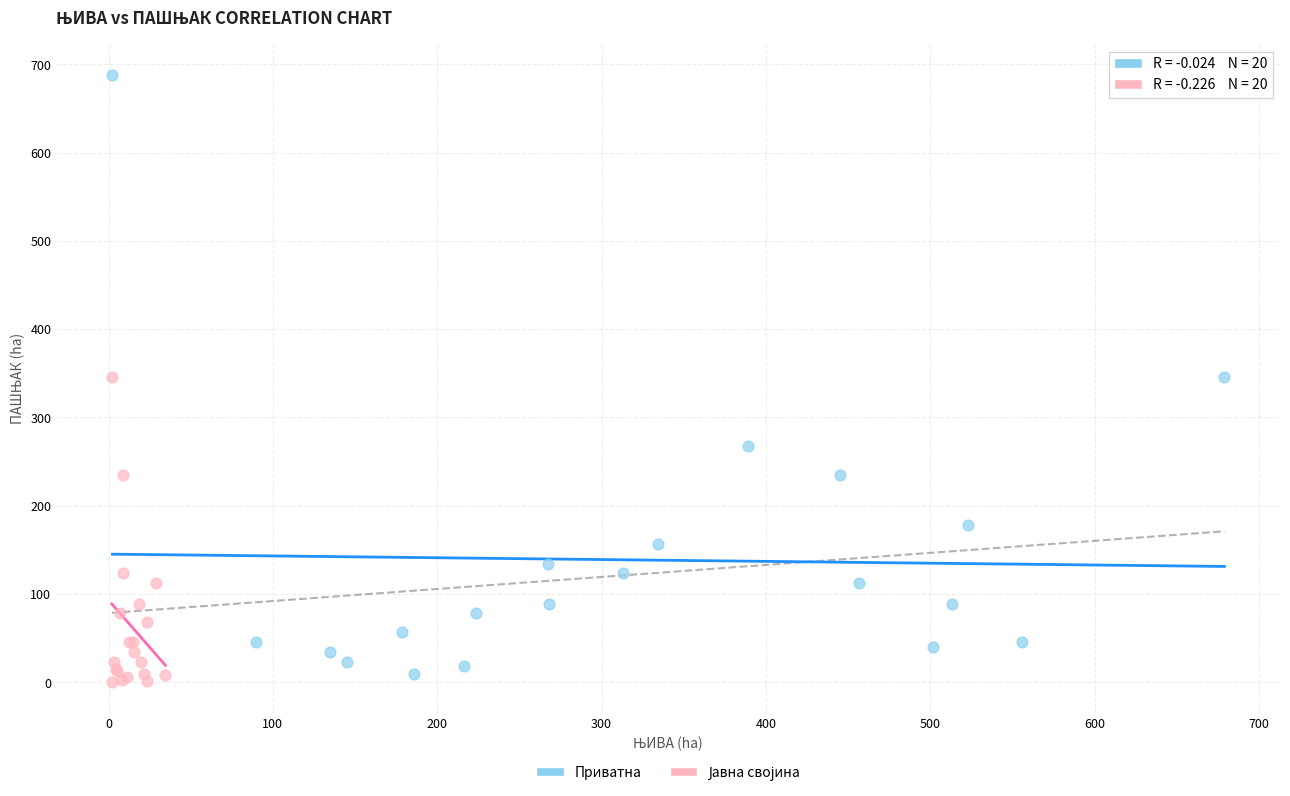

Which series contains the highest Y value?

Приватна